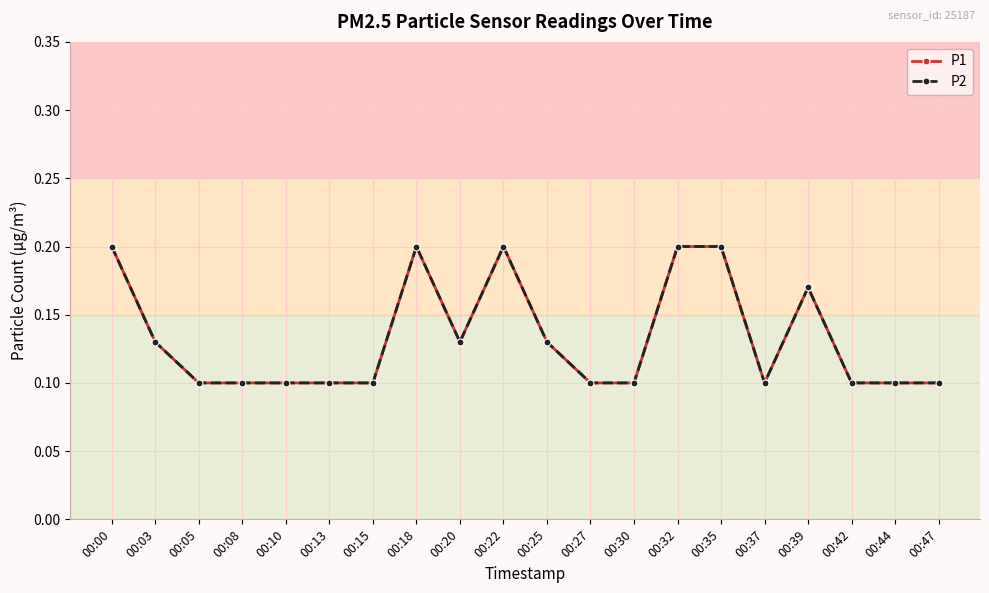

Does the chart have visible grid lines?

Yes